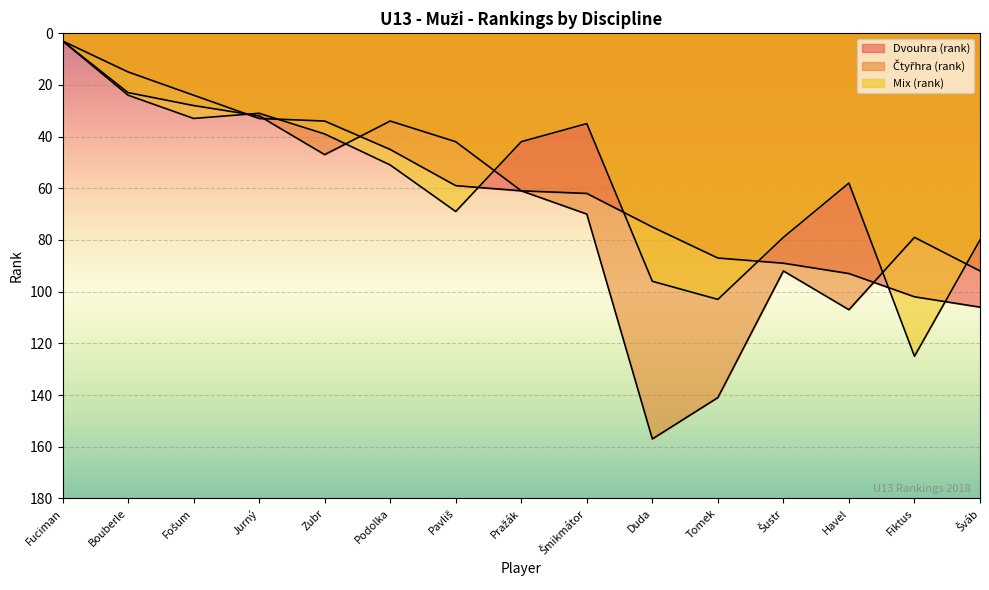

What is the difference between the Mix (rank) values at Tomek and Šmikmátor?

68